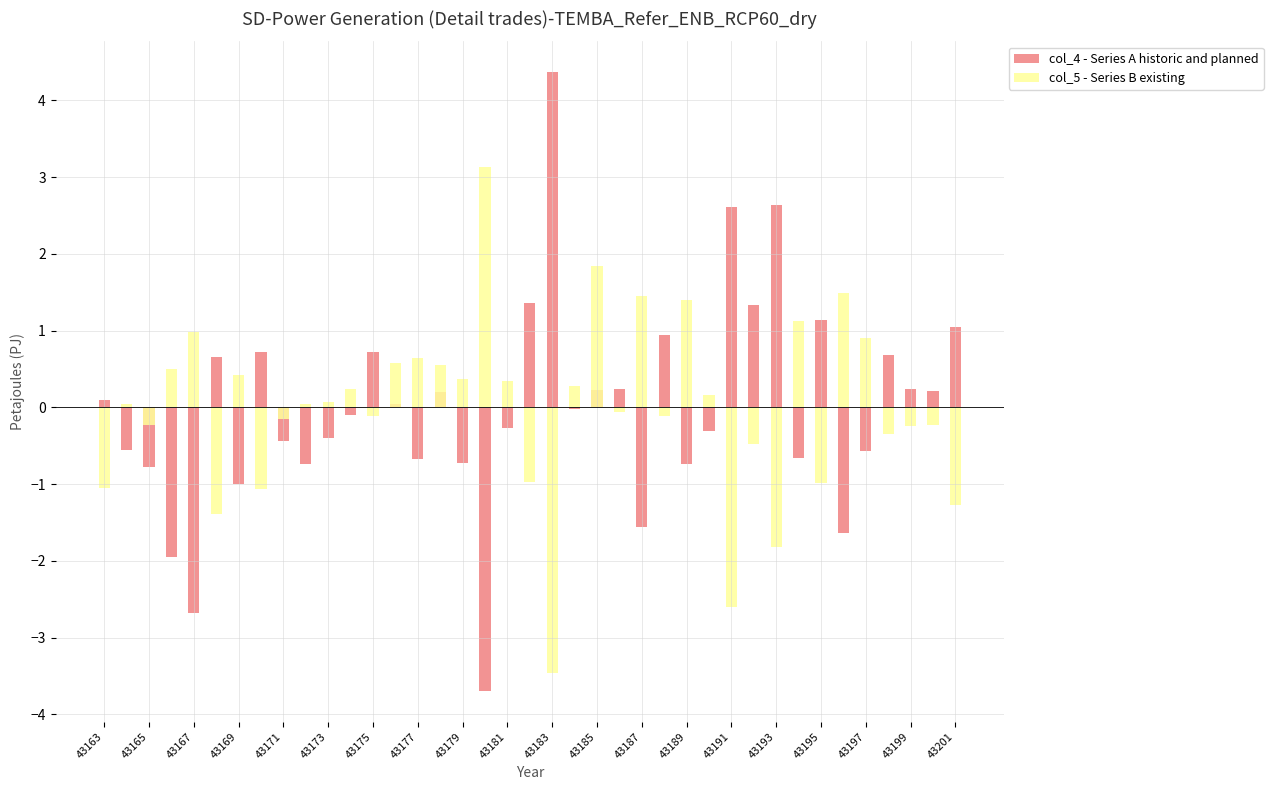

How many positive values does the col_4 - Series A historic and planned series have?

19